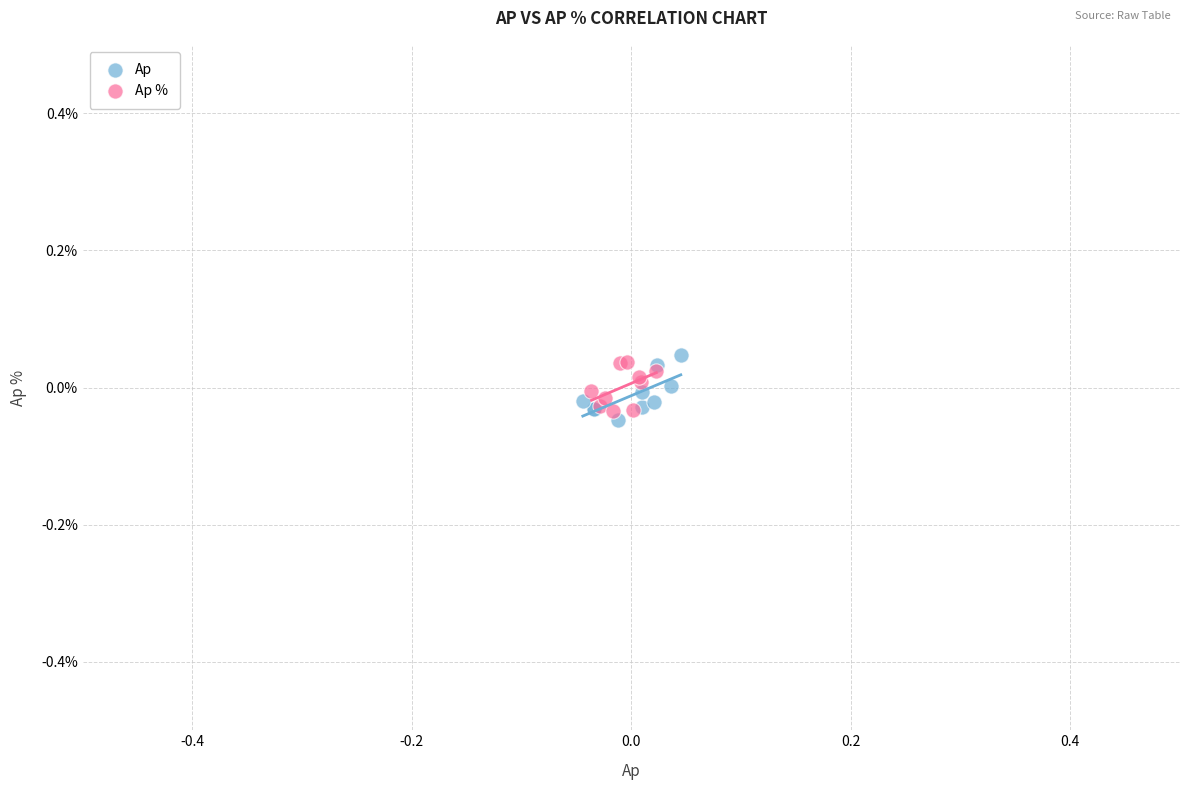

Which series reaches the minimum Y coordinate?

Ap